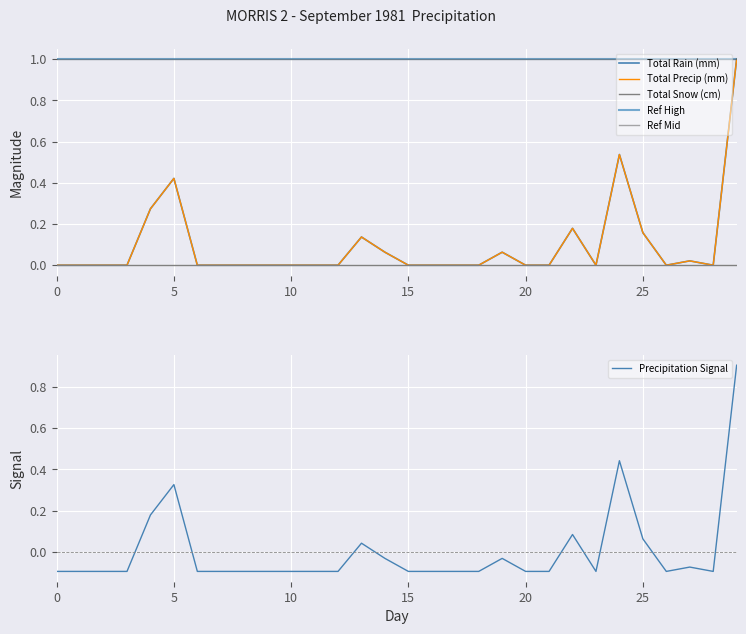

What are all the series names shown in the legend?

Total Rain (mm), Total Precip (mm), Total Snow (cm), Ref High, Ref Mid, Precipitation Signal